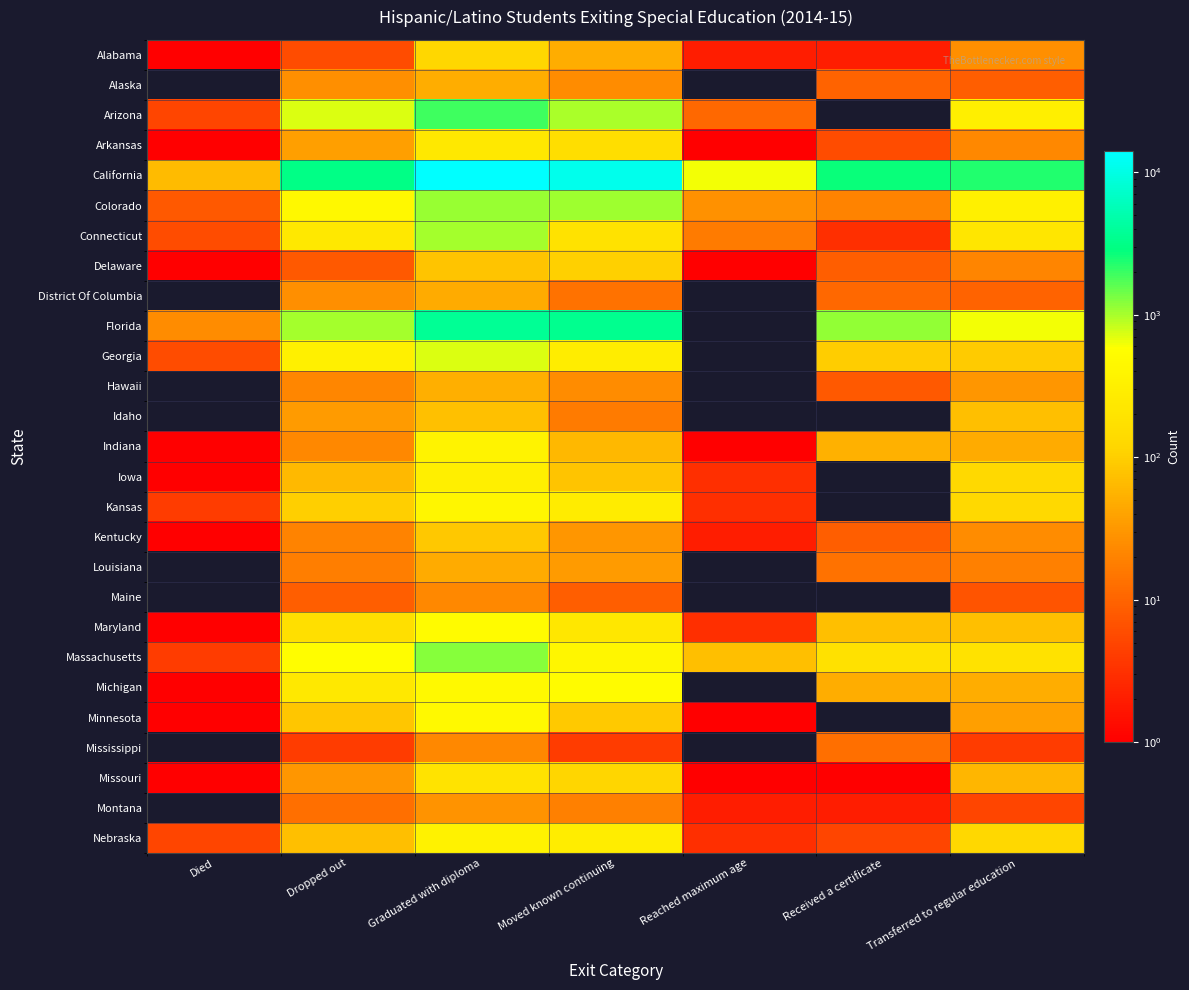

What is the greatest value displayed?

14151